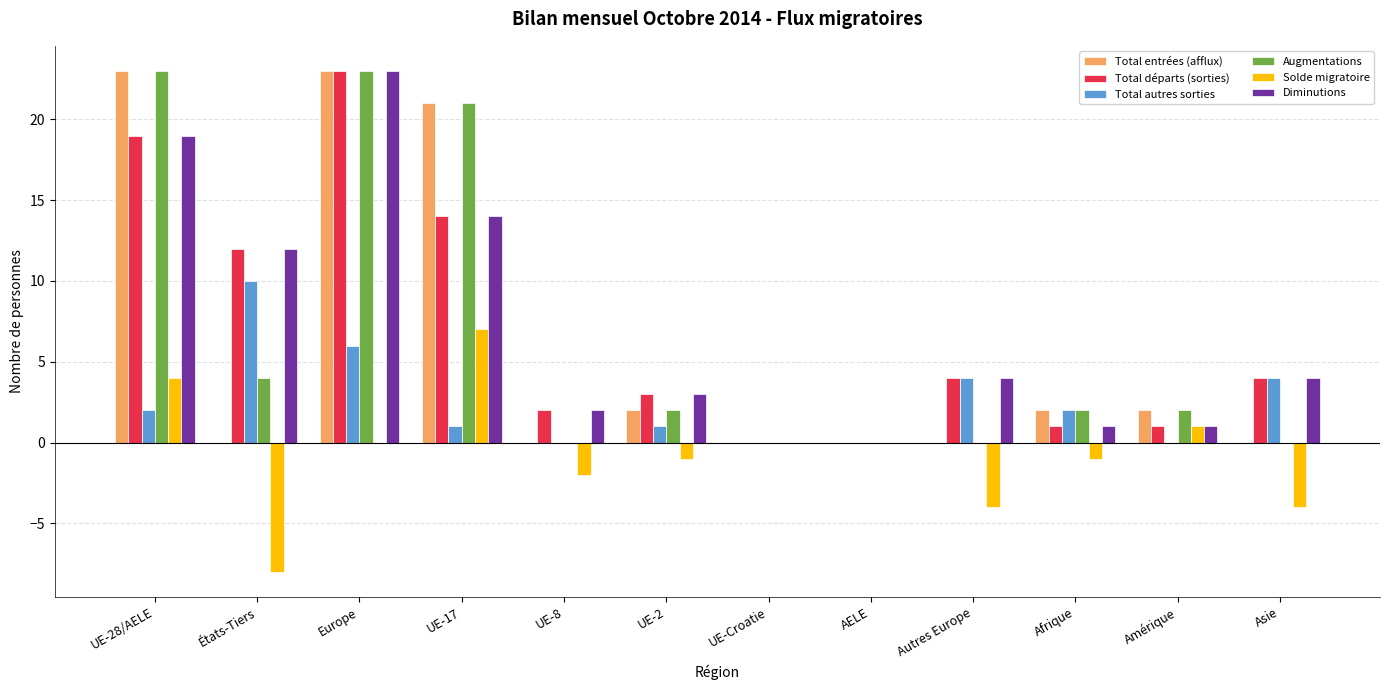

What are all the series names shown in the legend?

Total entrées (afflux), Total départs (sorties), Total autres sorties, Augmentations, Solde migratoire, Diminutions